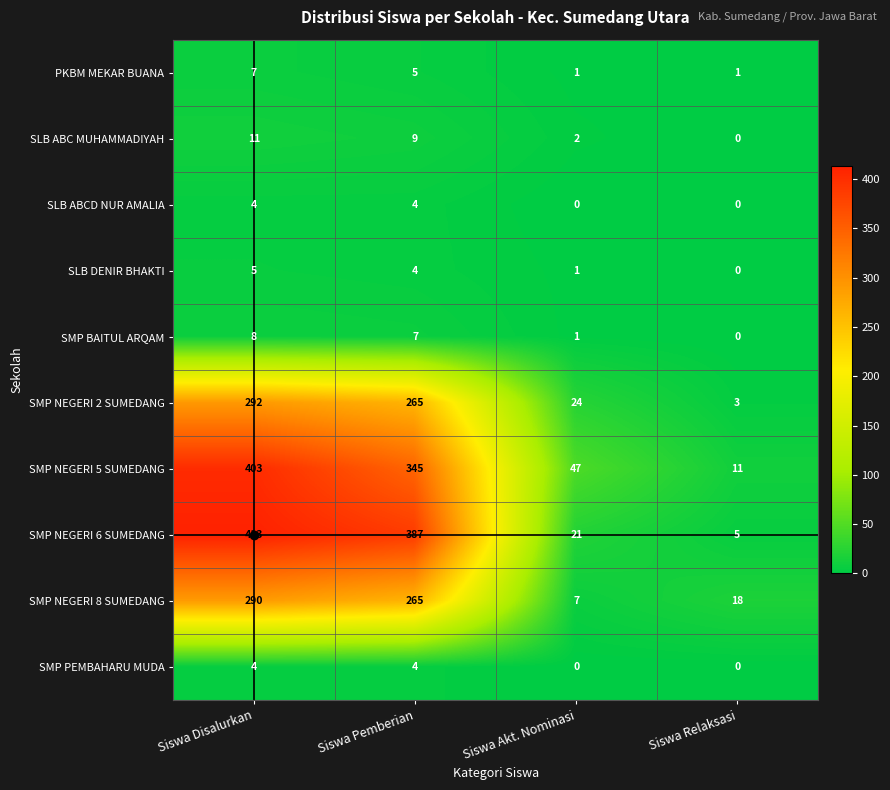

Which series changed the most between Siswa Pemberian and Siswa Relaksasi?

SMP NEGERI 6 SUMEDANG